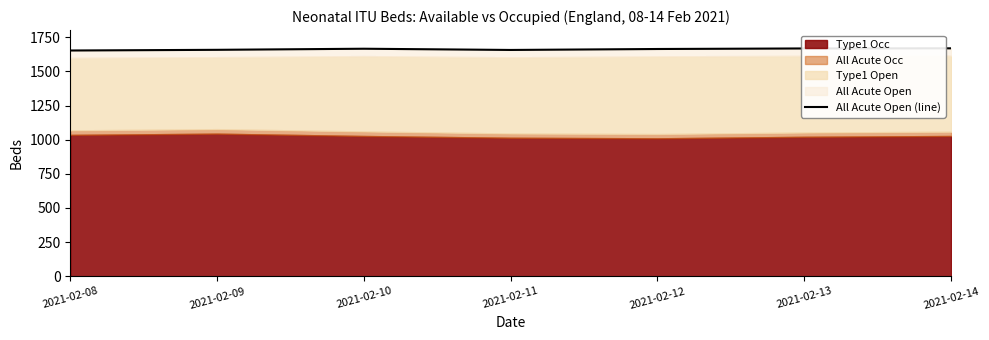

What is the difference between the second highest and minimum values?

15